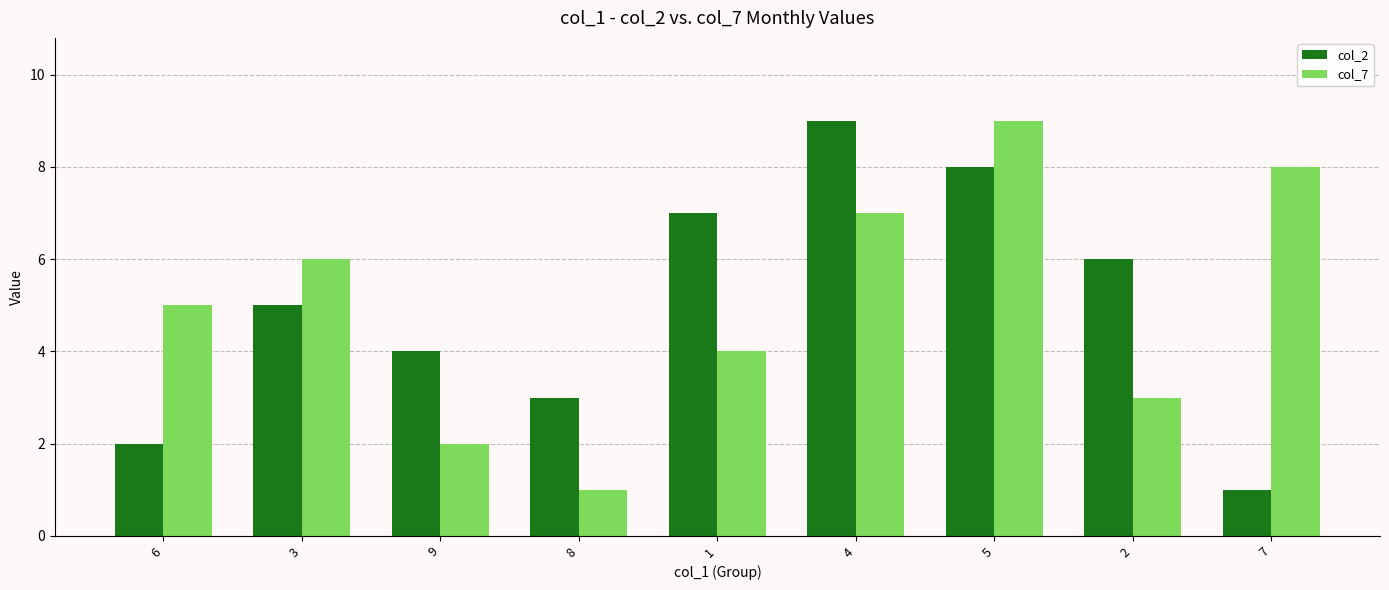

What is the difference between the maximum and minimum values in the col_2 series?

8